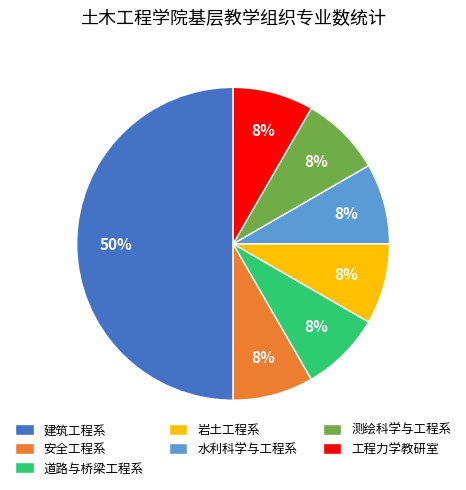

What percentage is the 岩土工程系 slice, to the nearest percent?

8%